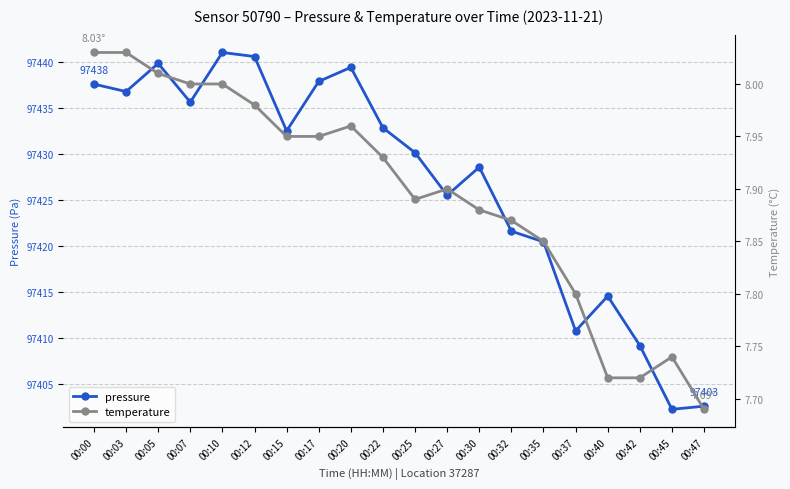

Is this an area chart (filled region under the line)?

No